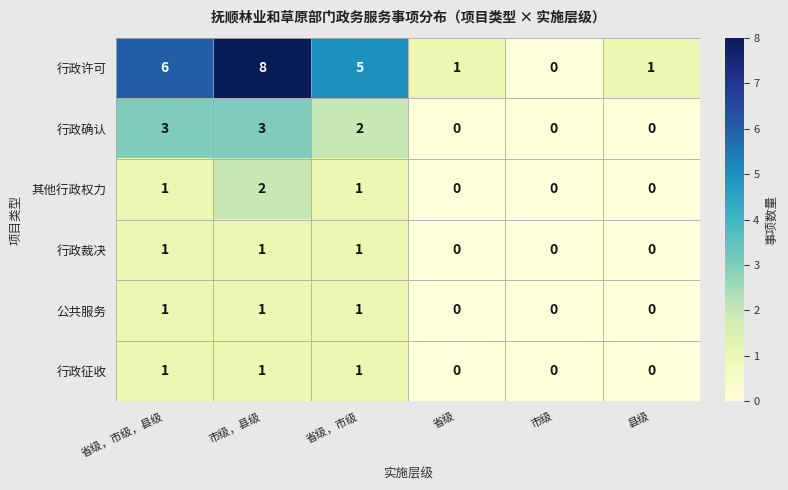

Which series has the largest range (max minus min)?

行政许可